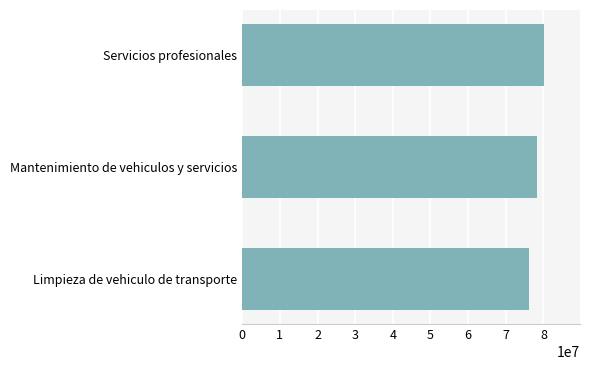

How many values are between 76111800 and 80111600?

3